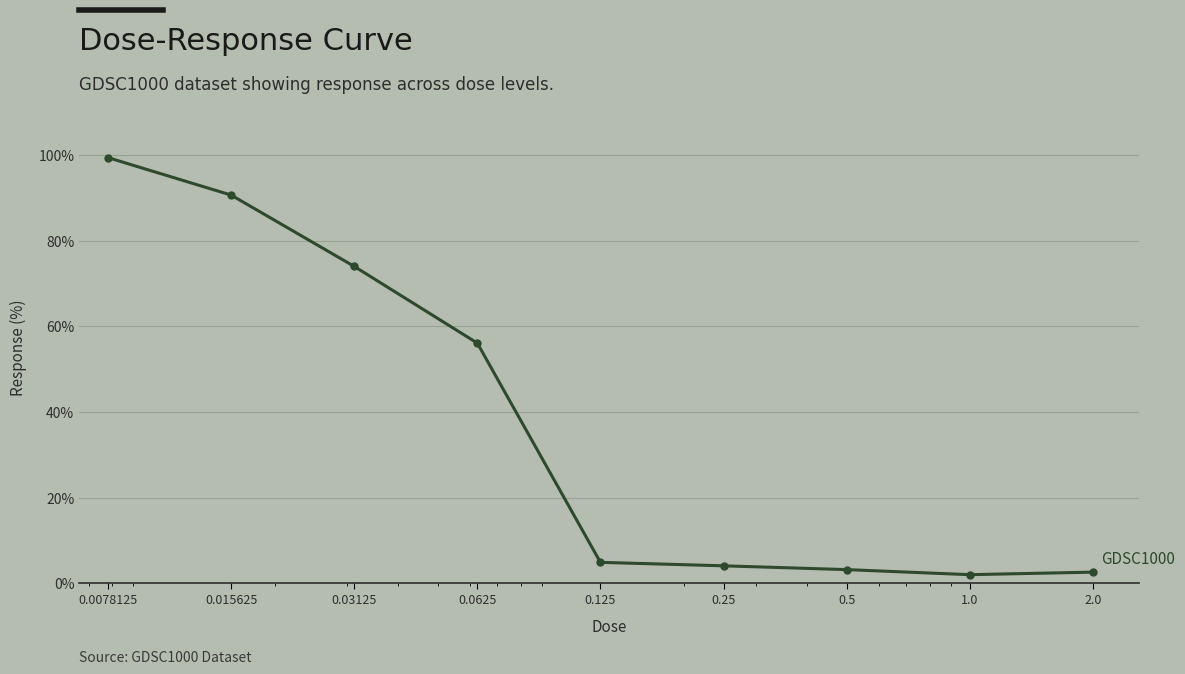

How many lines are shown in the chart?

1